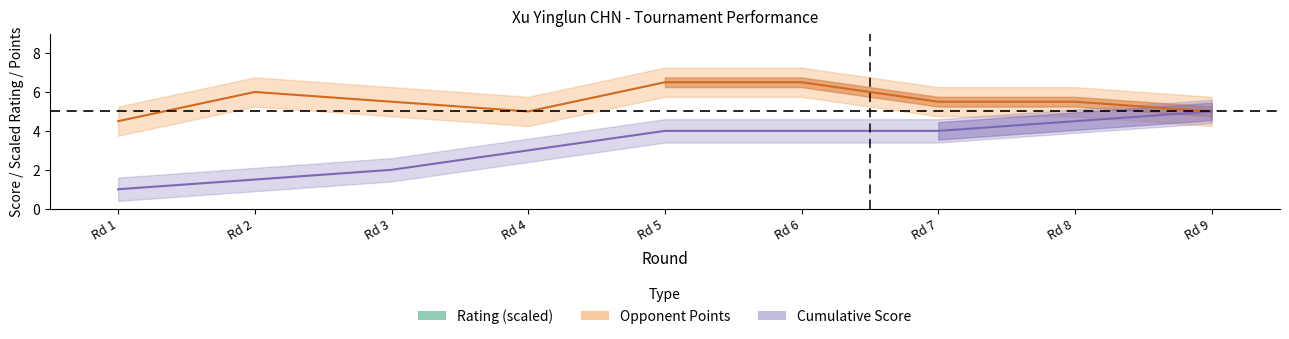

At which category does Points reach its first local valley?

Rd 4